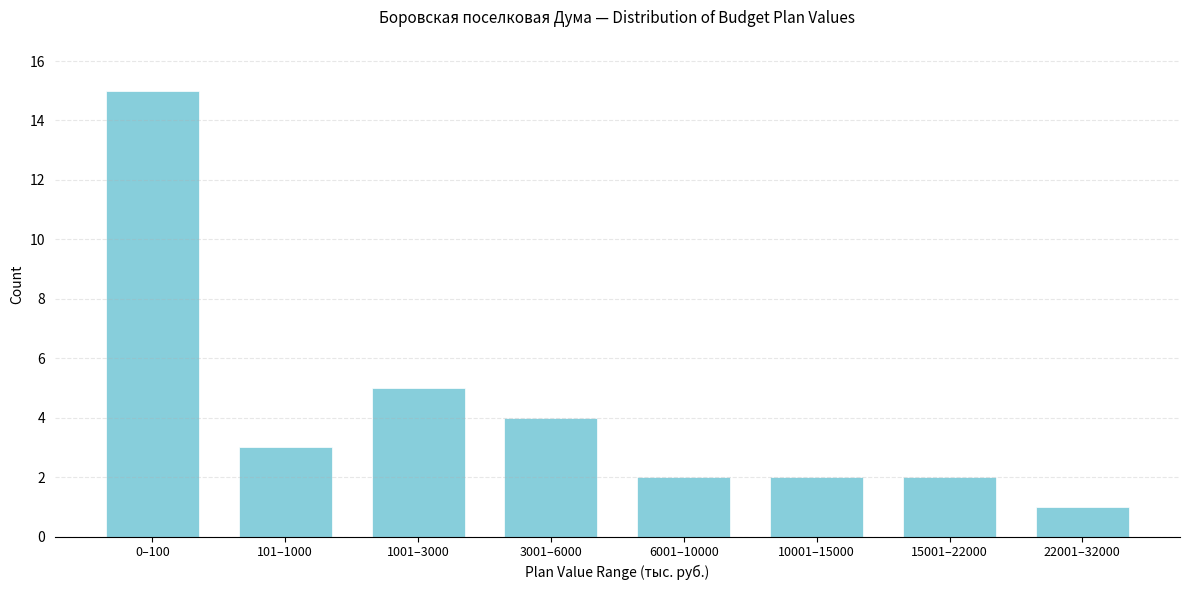

Reading right to left, transcribe all the data shown in this chart.

1	2	2	2	4	5	3	15